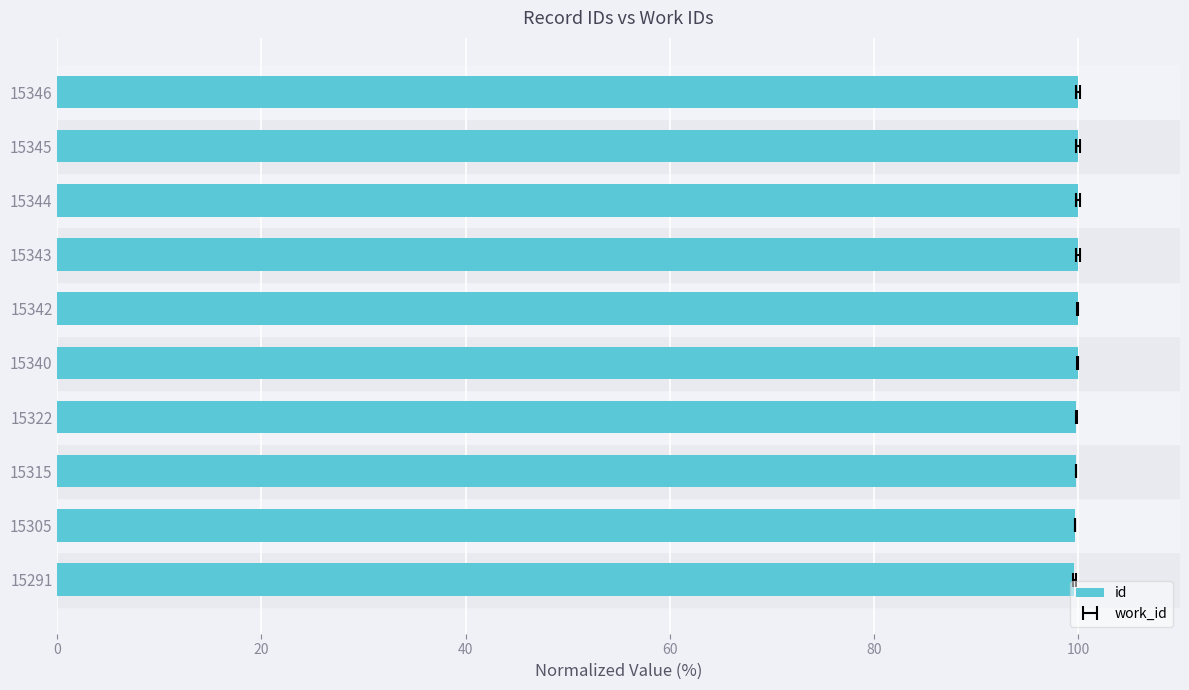

What is the average value?

99.9